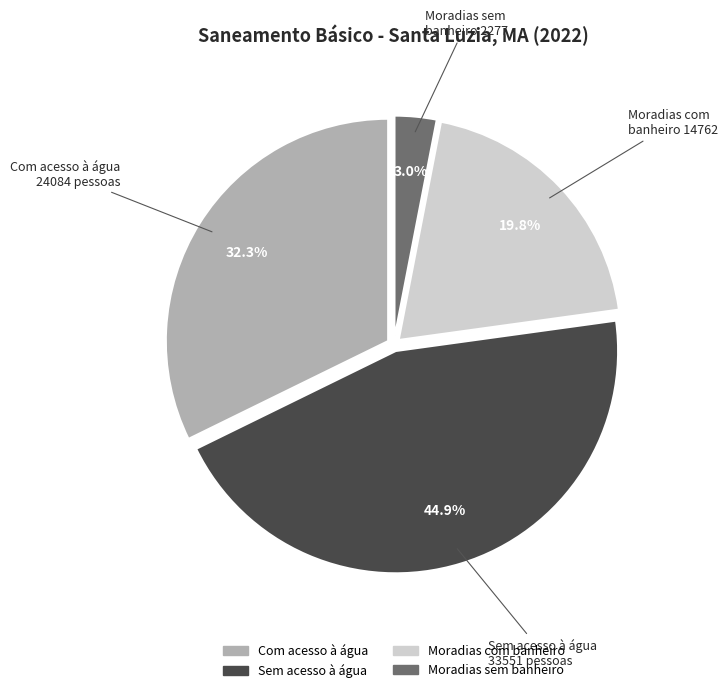

What is the largest slice in the pie chart?

Sem acesso à água